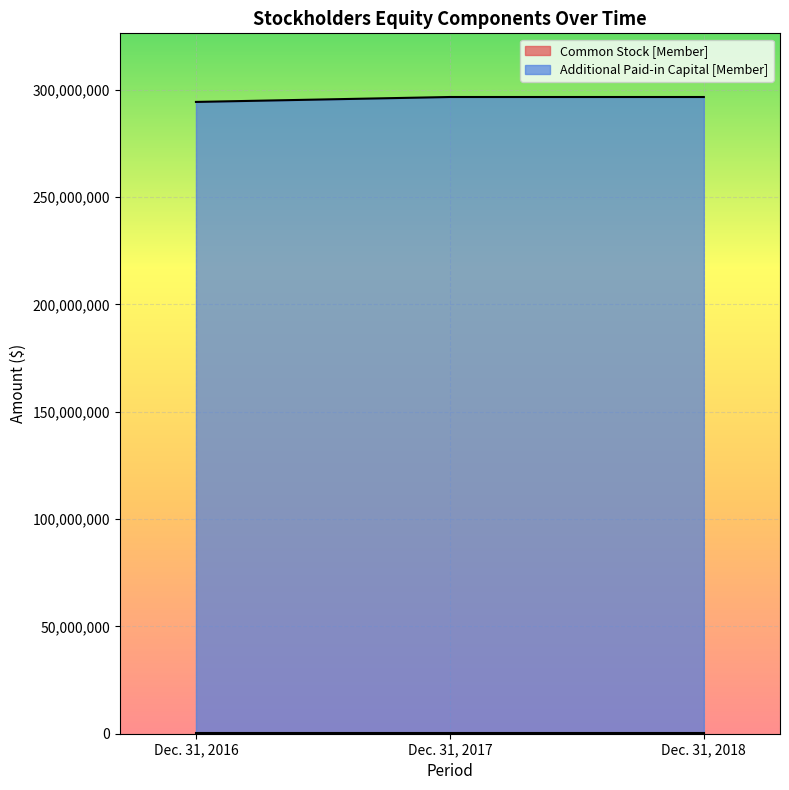

Which label corresponds to the smallest value in the chart?

Dec. 31, 2016